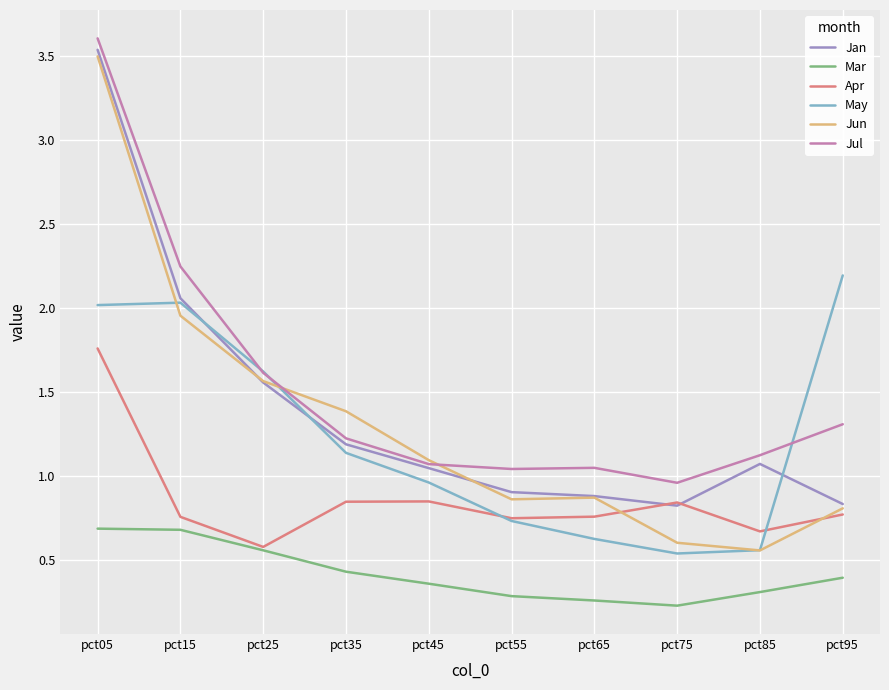

Where does the May series first go above 1?

pct05